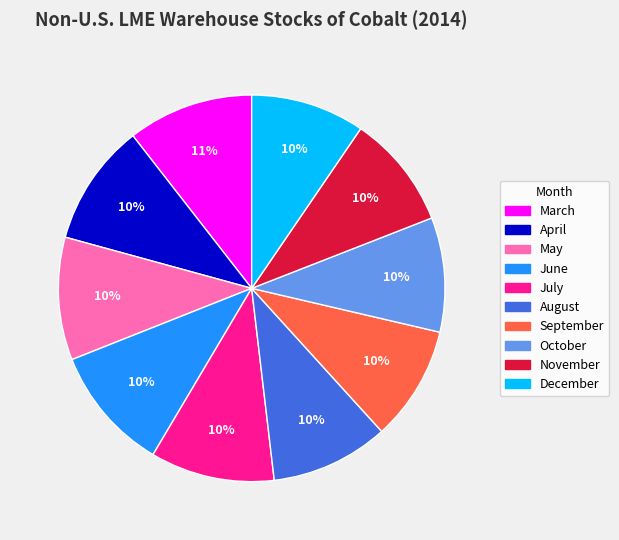

Approximately how many times larger is the value at November compared to October?

1.0